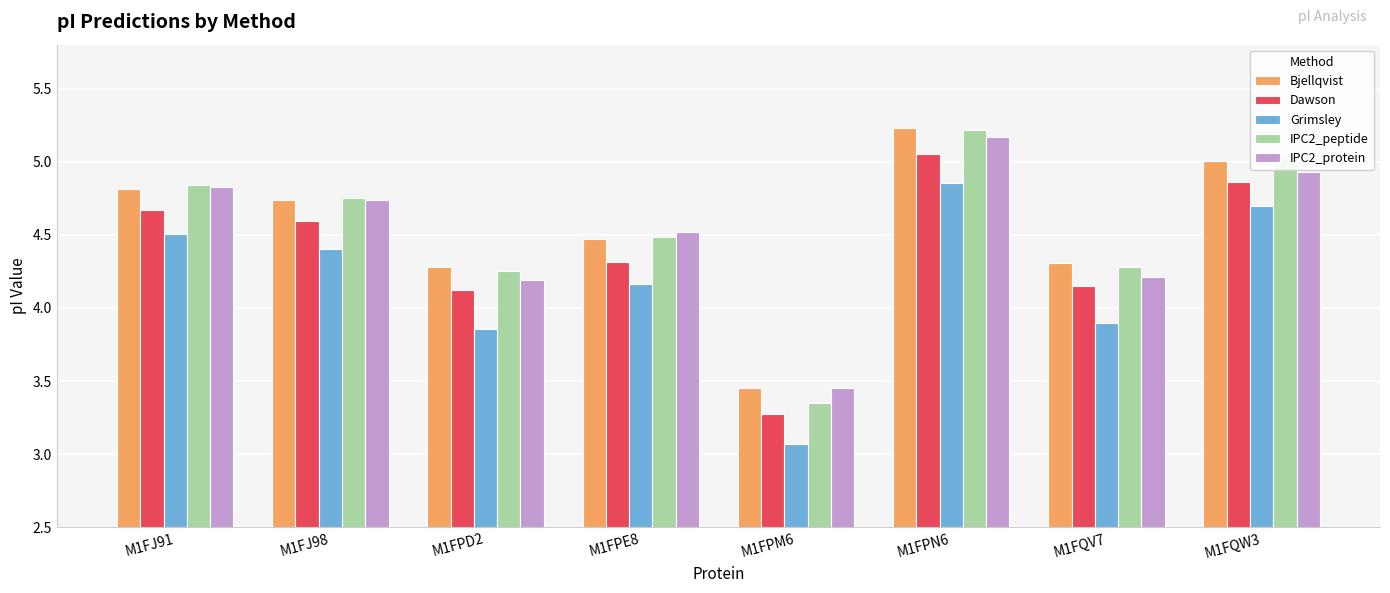

How many bars are there in total?

40